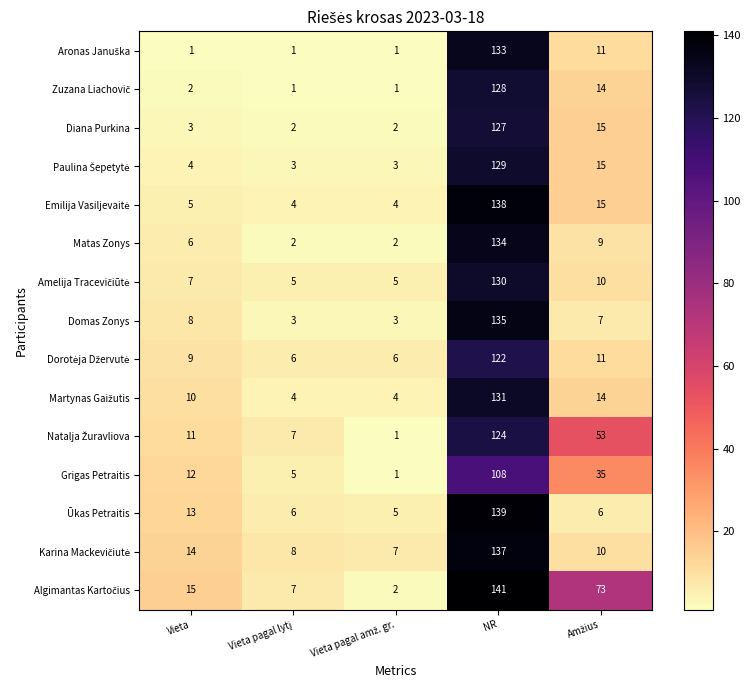

At which category is the sum across all series the highest?

NR